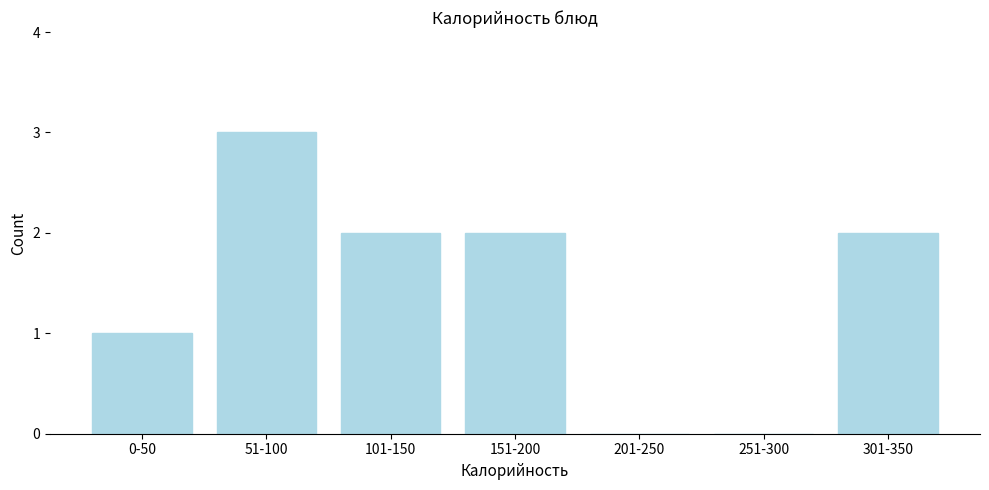

Reading left to right, transcribe all the data shown in this chart.

0-50=1	51-100=3	101-150=2	151-200=2	201-250=0	251-300=0	301-350=2